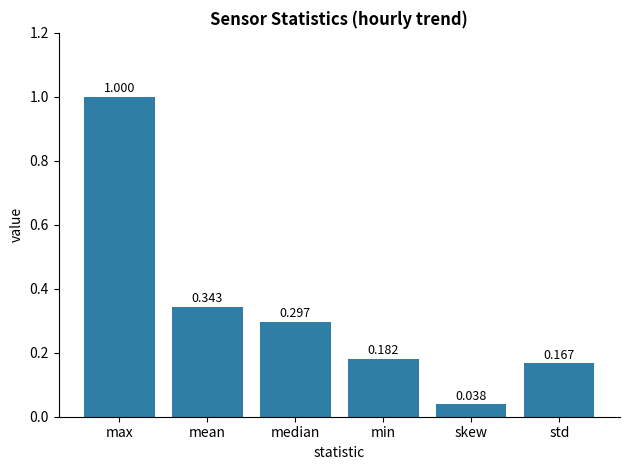

Which category has the lowest value across all series?

skew